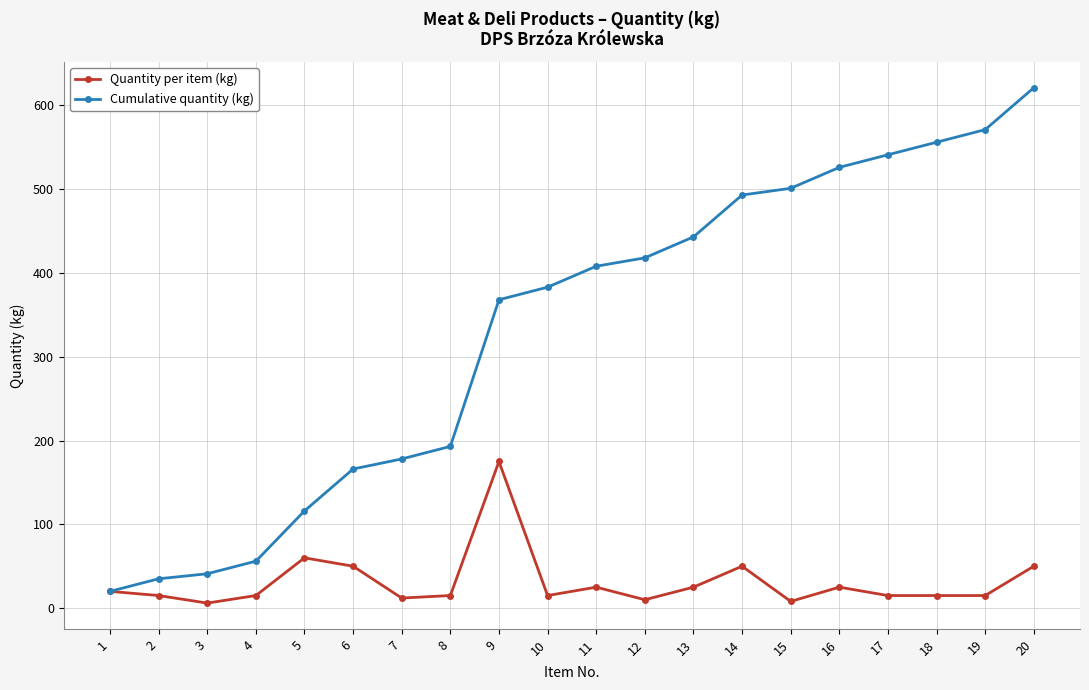

Is it true that Cumulative quantity (kg) equals 621 at 20?

True